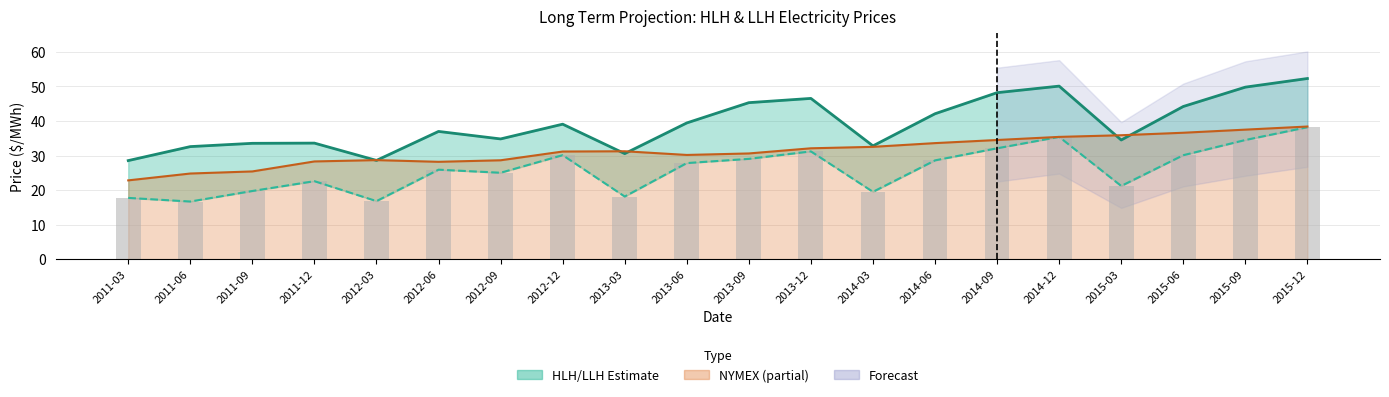

The value of LLH PRICE (bar) at 2012-06 is 25.9. True or false?

True